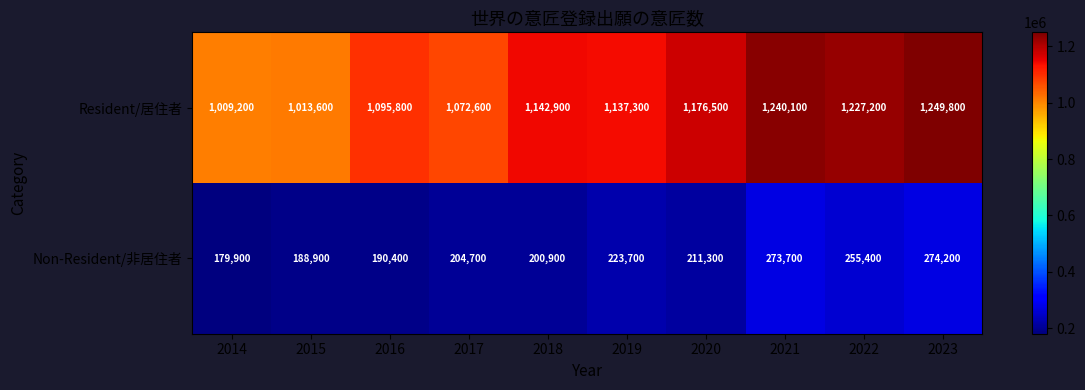

At which label is Non-Resident/非居住者 closest to 227050?

2019